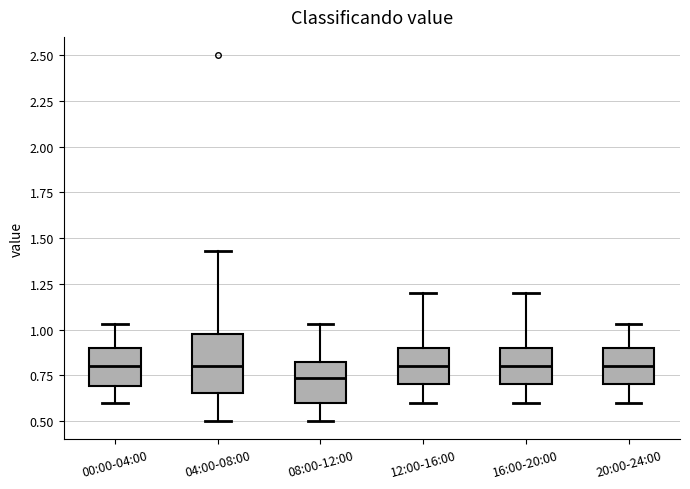

Reading left to right, read every box against the y-axis: the position of its median line, the range the box covers, and the ends of its whiskers. The values are not printed on the chart, so give them approximately, as read against the axis.

00:00-04:00: median 0.80, box 0.70 to 0.90, whiskers 0.60 to 1.05
04:00-08:00: median 0.80, box 0.65 to 1.00, whiskers 0.50 to 1.45
08:00-12:00: median 0.75, box 0.60 to 0.85, whiskers 0.50 to 1.05
12:00-16:00: median 0.80, box 0.70 to 0.90, whiskers 0.60 to 1.20
16:00-20:00: median 0.80, box 0.70 to 0.90, whiskers 0.60 to 1.20
20:00-24:00: median 0.80, box 0.70 to 0.90, whiskers 0.60 to 1.05